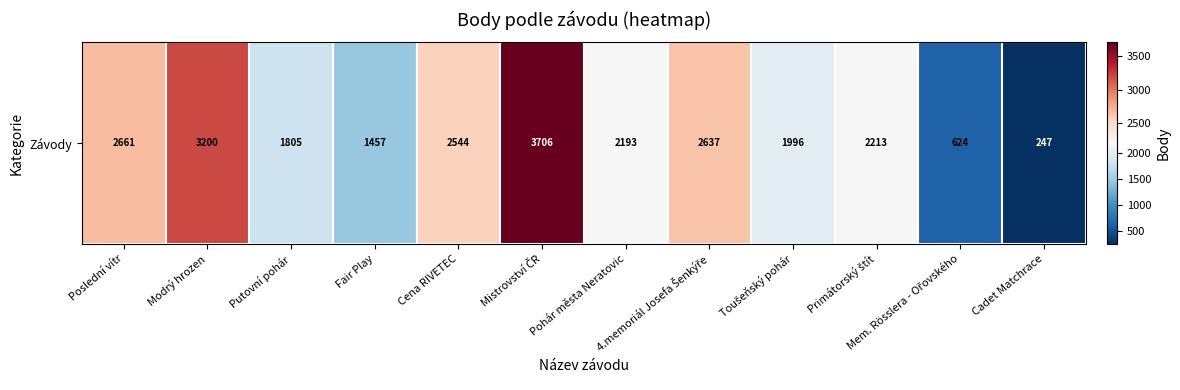

List the labels in order of value, largest first.

Mistrovství ČR, Modrý hrozen, Poslední vítr, 4.memoriál Josefa Šenkýře, Cena RIVETEC, Primátorský štít, Pohár města Neratovic, Toušeňský pohár, Putovní pohár, Fair Play, Mem. Rösslera - Ořovského, Cadet Matchrace